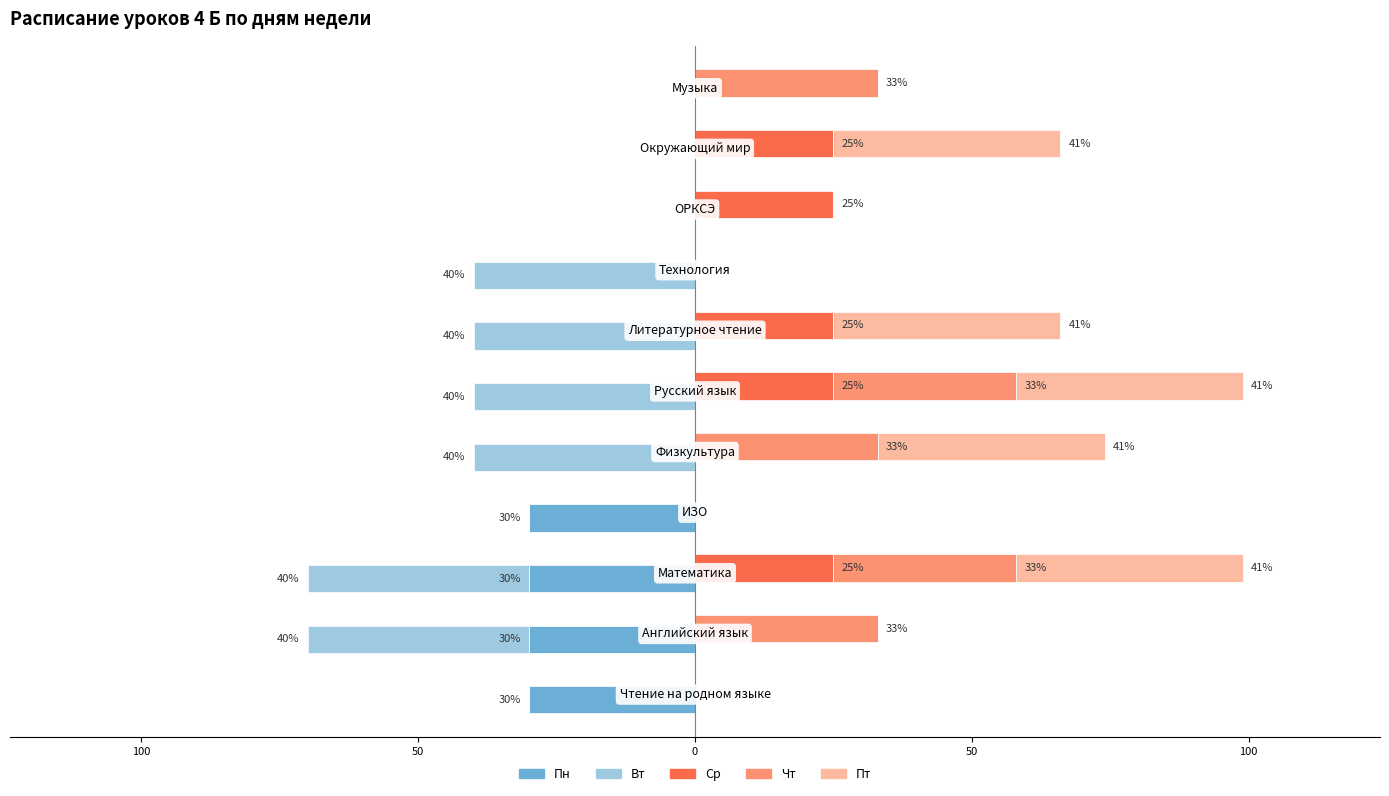

Count the number of categories in the chart.

11